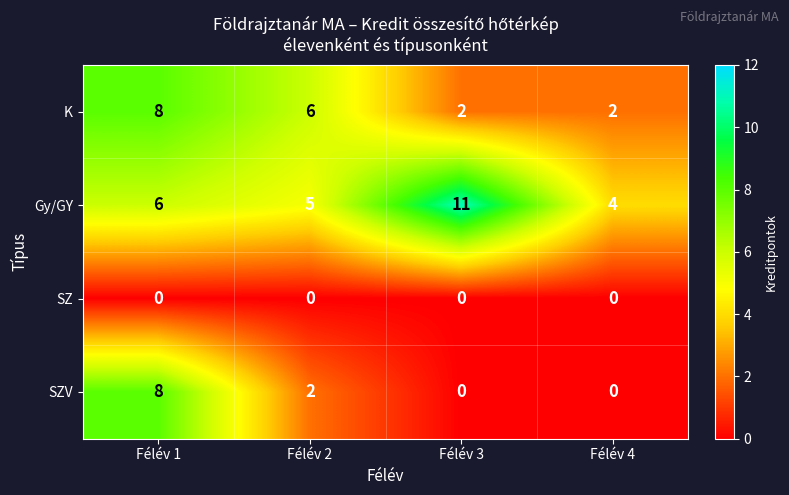

What is the spread (max minus min) of values at Félév 1?

8